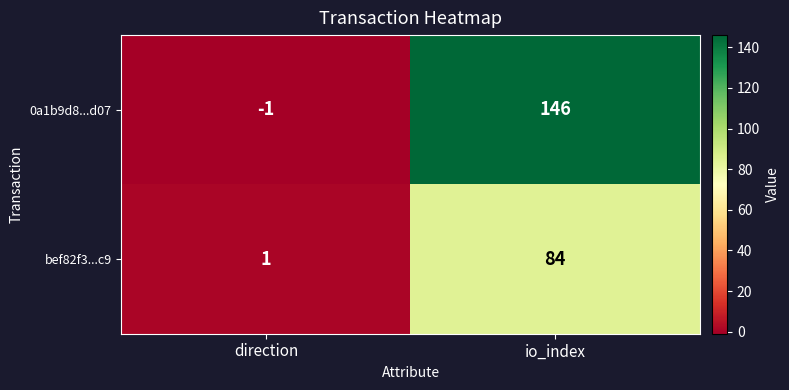

What is the spread (max minus min) of values at io_index?

62